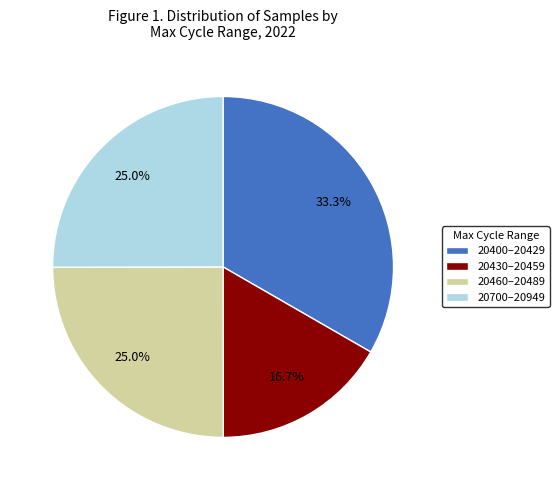

Count the number of slices in the pie.

4